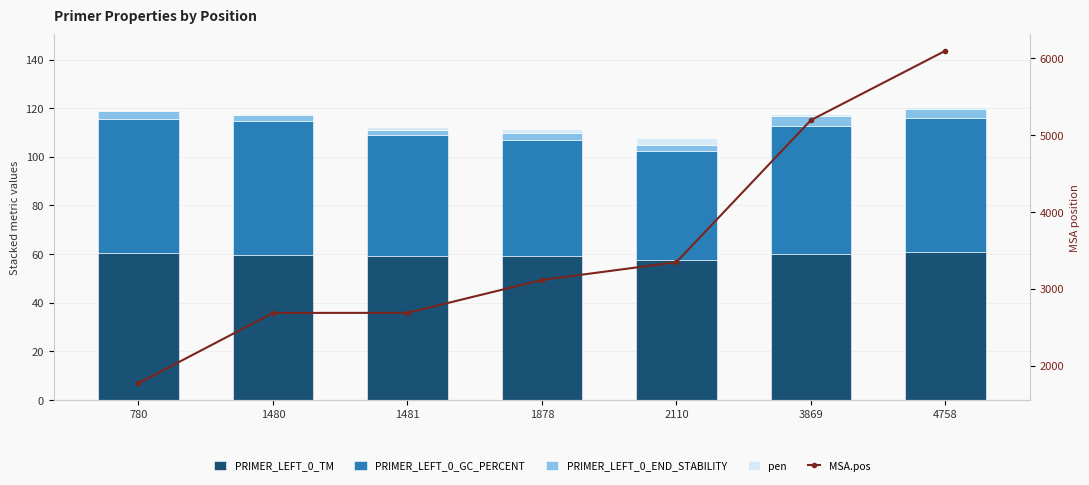

List the series in order of their peak value, highest first.

MSA.pos, PRIMER_LEFT_0_TM, PRIMER_LEFT_0_GC_PERCENT, PRIMER_LEFT_0_END_STABILITY, pen